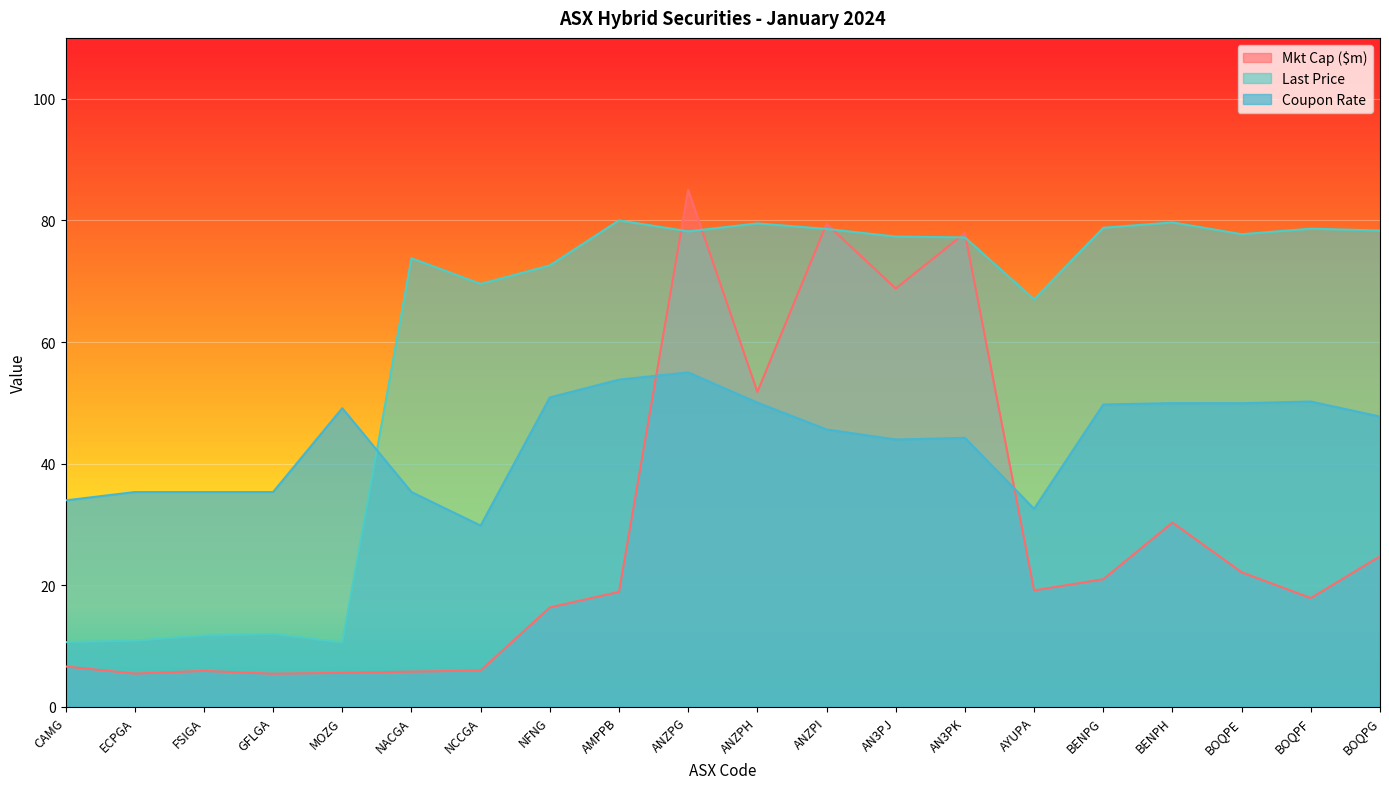

What is the lowest value of the Last Price series?

10.6